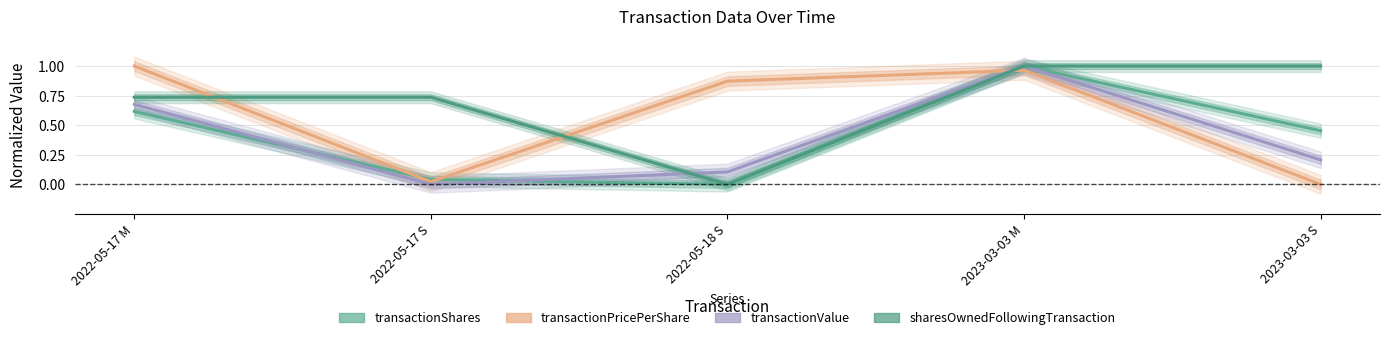

Reading left to right, extract all data points from this chart.

transactionShares: 0.6	0.0	0.0	1.0	0.5
transactionPricePerShare: 1.0	0.0	0.9	1.0	0.0
transactionValue: 0.7	0.0	0.1	1.0	0.2
sharesOwnedFollowingTransaction: 0.7	0.7	0.0	1.0	1.0